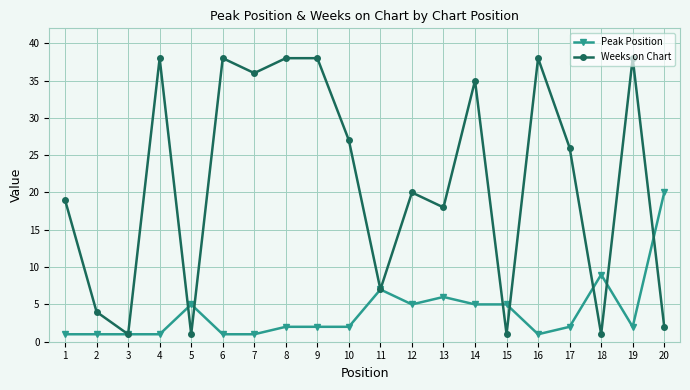

Which series ends up on top after the final intersection of Weeks on Chart and Peak Position?

Peak Position